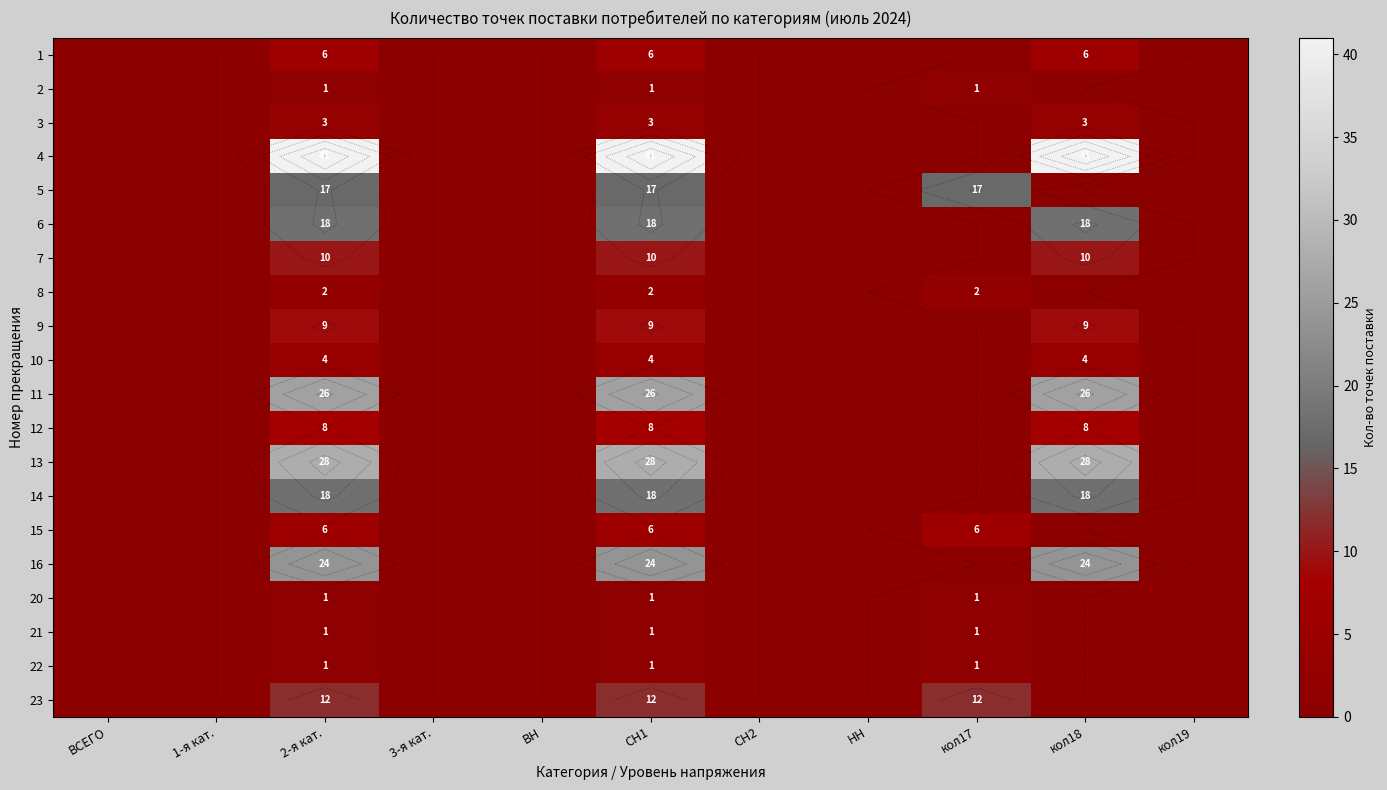

Is the value of 1 at СН2 greater than the value of 3 at кол19?

No